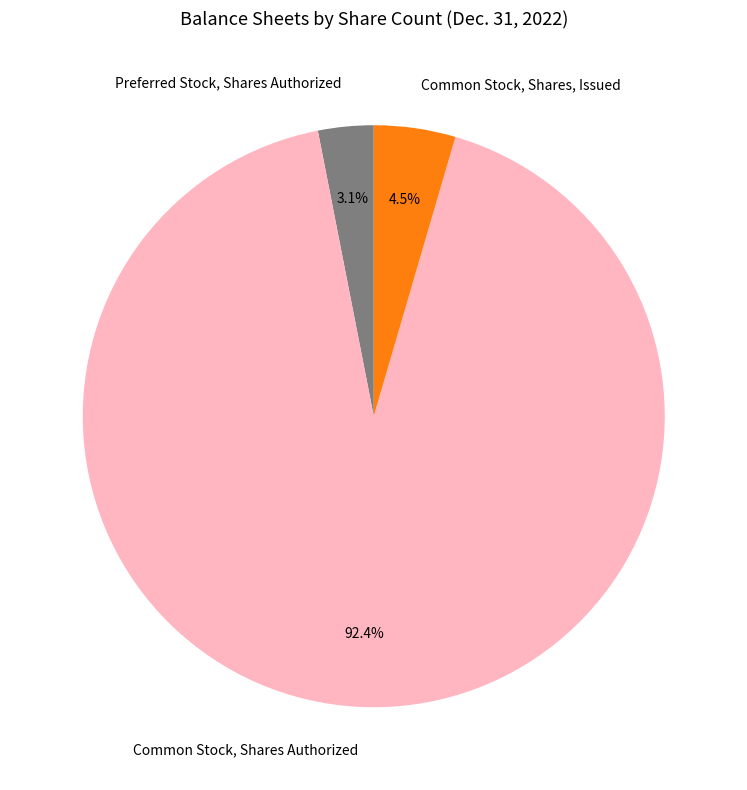

What percentage is the Common Stock, Shares Authorized slice, to the nearest percent?

92%